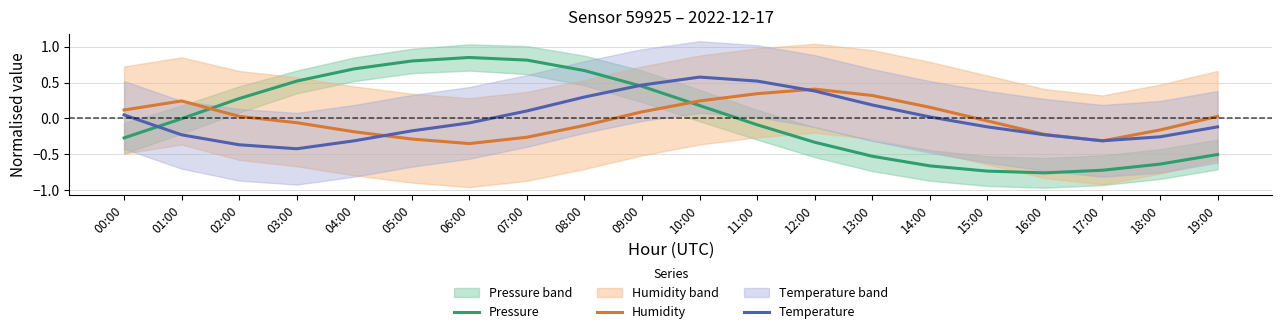

At which label does Humidity reach its minimum?

06:00